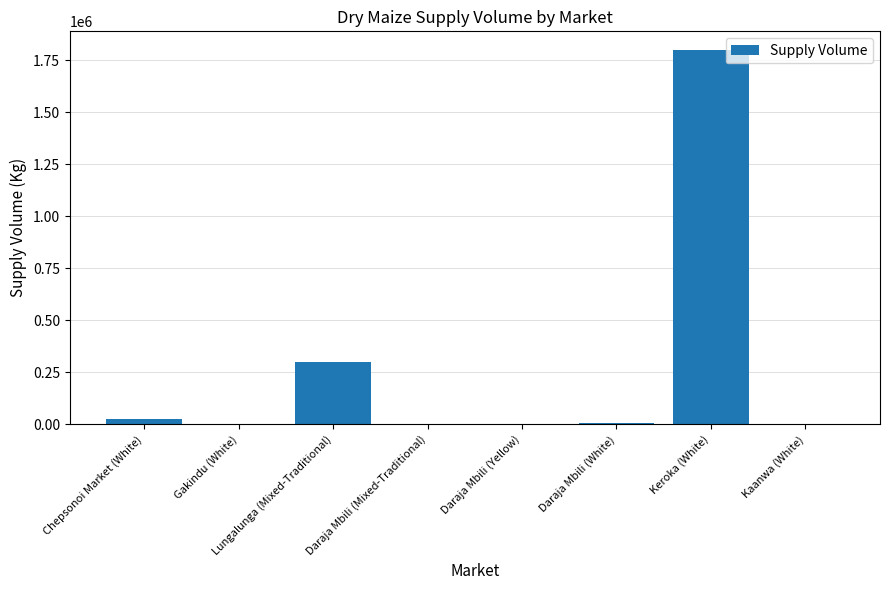

Which category has the highest value across all series?

Keroka (White)